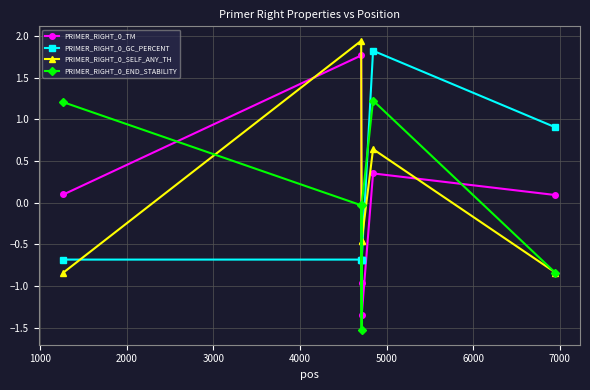

What is the highest value of the PRIMER_RIGHT_0_GC_PERCENT series?

1.8